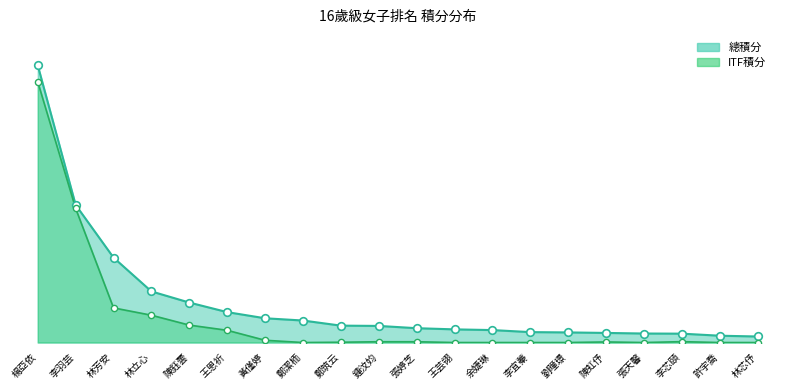

What is the change in value from 陳鈺蕓 to 李宜蓁?

-222.5